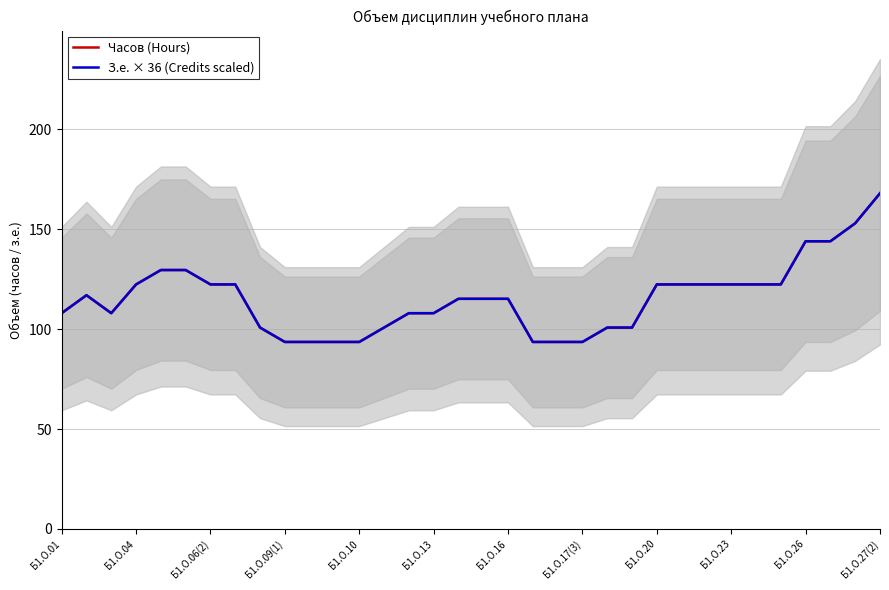

At which label is Часов (Hours) closest to 130?

Б1.О.10